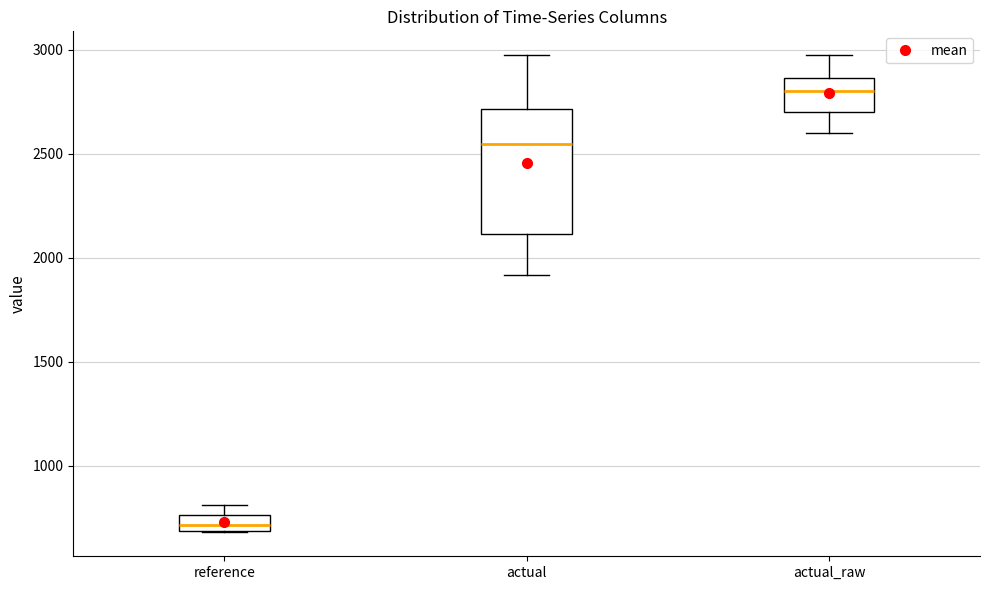

Where does the upper whisker of the box for actual_raw end on the y-axis? The values are not printed on the chart, so give them approximately, as read against the axis.

3000